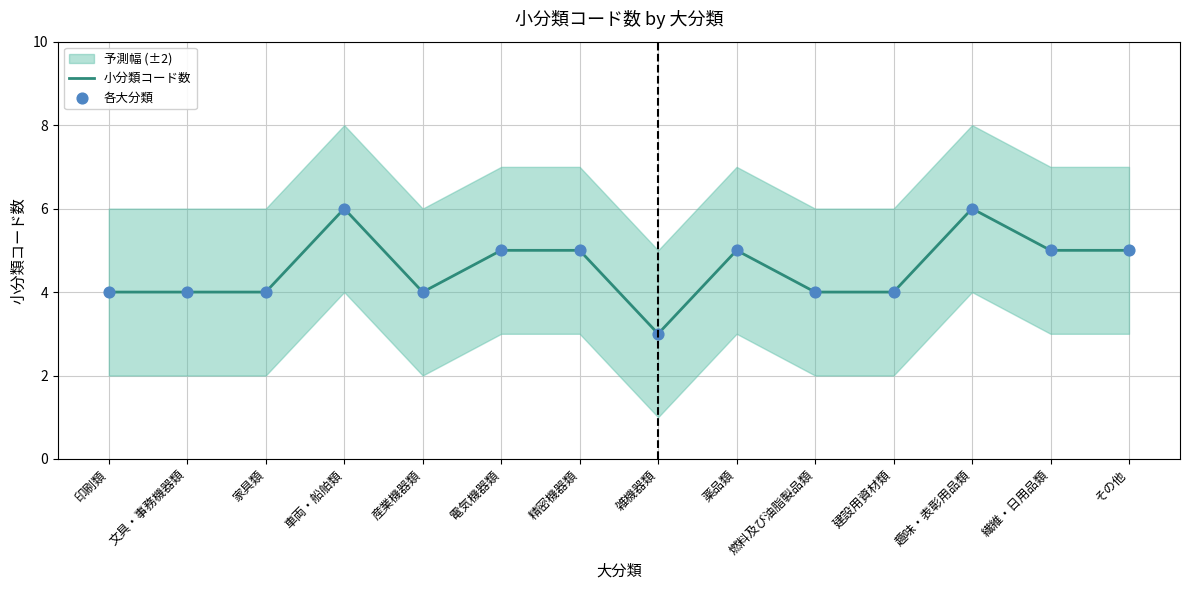

Which series has the largest total across all categories?

小分類コード数